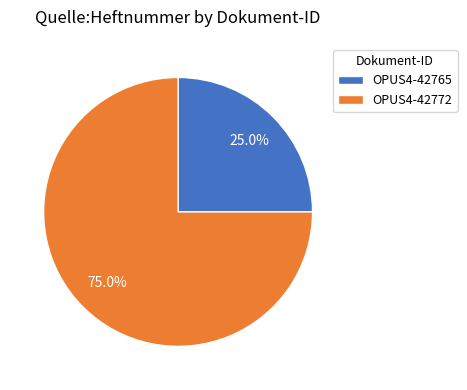

Which has a higher value, OPUS4-42772 or OPUS4-42765?

OPUS4-42772